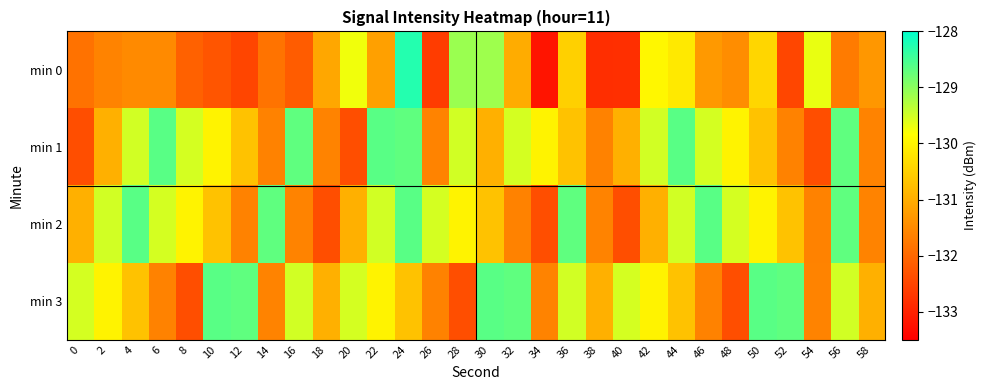

How many data points does each series have?

30